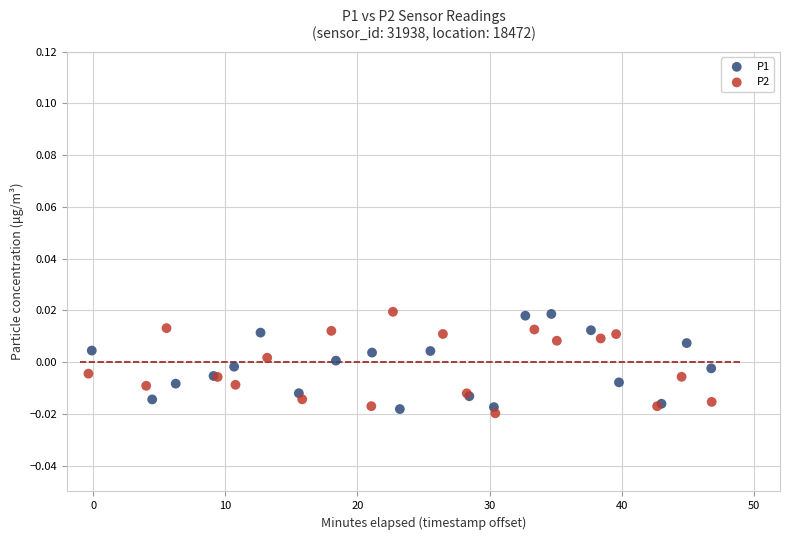

What are all the series names shown in the legend?

P1, P2